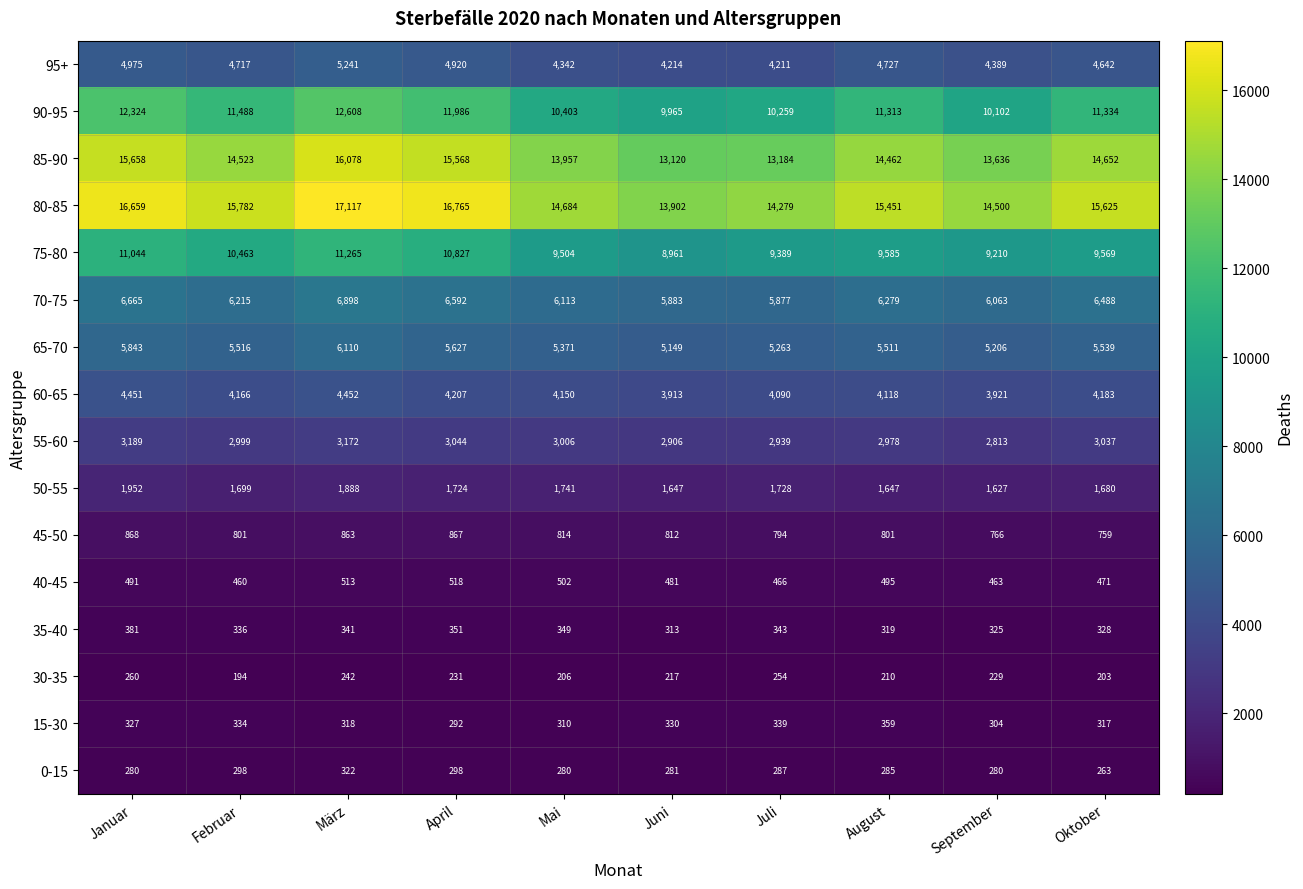

Rank the series at Juni from lowest to highest value.

30-35, 0-15, 35-40, 15-30, 40-45, 45-50, 50-55, 55-60, 60-65, 95+, 65-70, 70-75, 75-80, 90-95, 85-90, 80-85